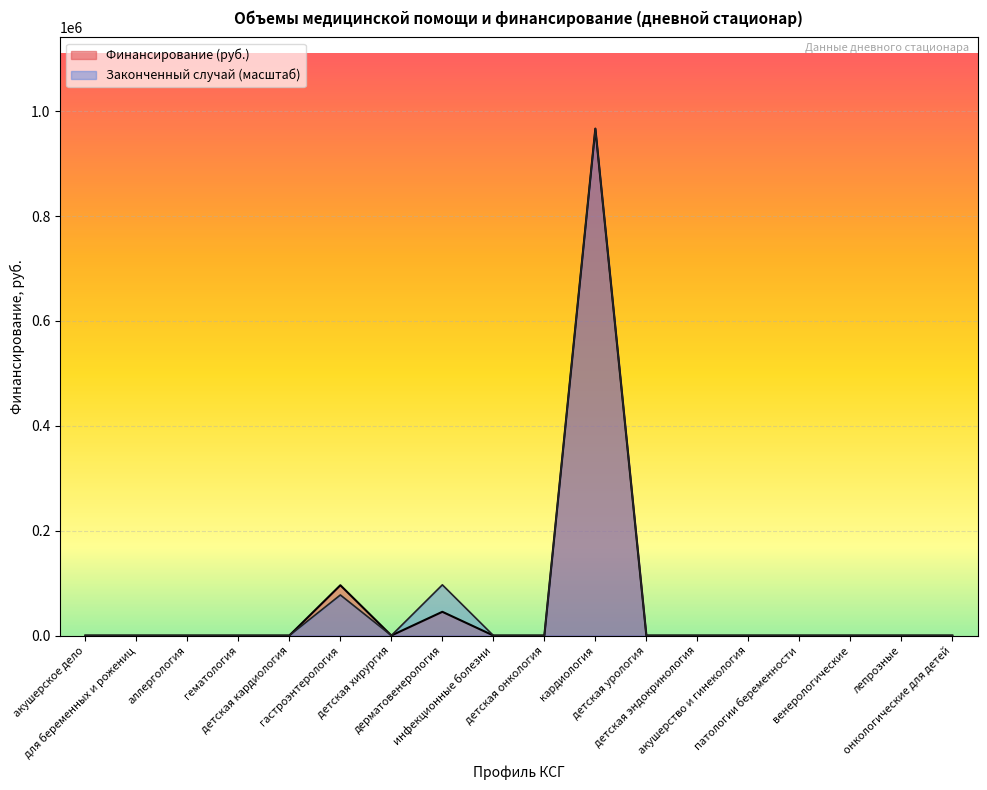

At детская онкология, list the series in order from smallest to largest.

Финансирование (руб.), Законченный случай